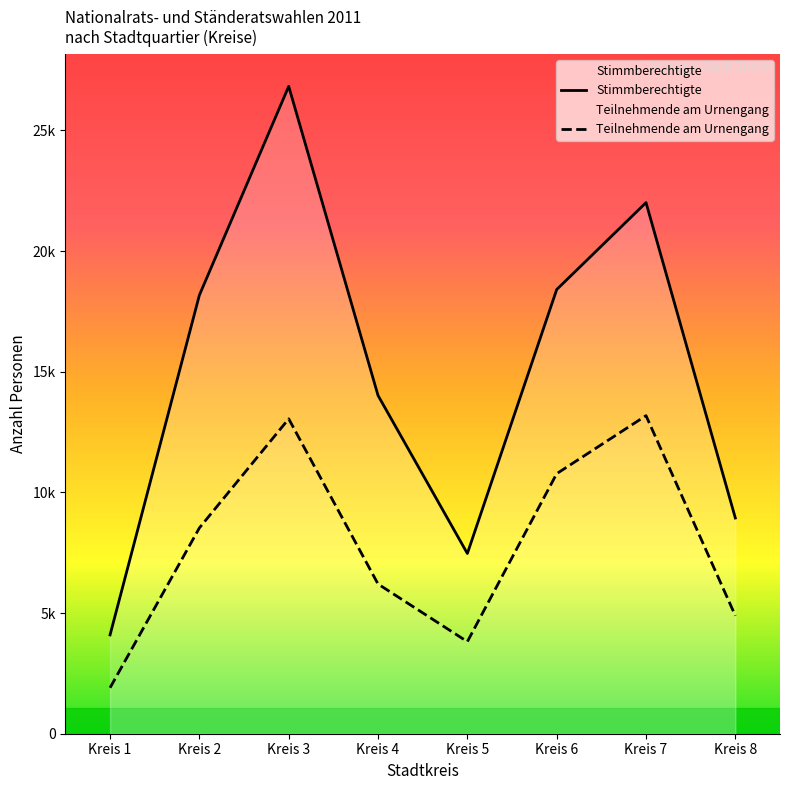

Does the chart display data point markers on the line(s)?

No